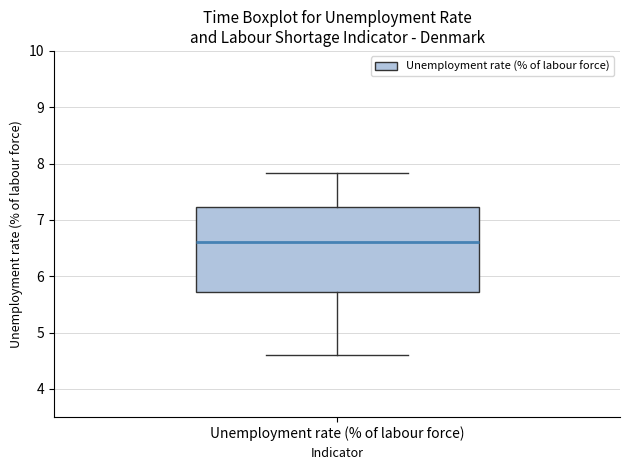

Read this box plot against the y-axis: the position of the median line, the range covered by the box, and the ends of both whiskers. The values are not printed on the chart, so give them approximately, as read against the axis.

median 6.6, box 5.7 to 7.2, whiskers 4.6 to 7.8